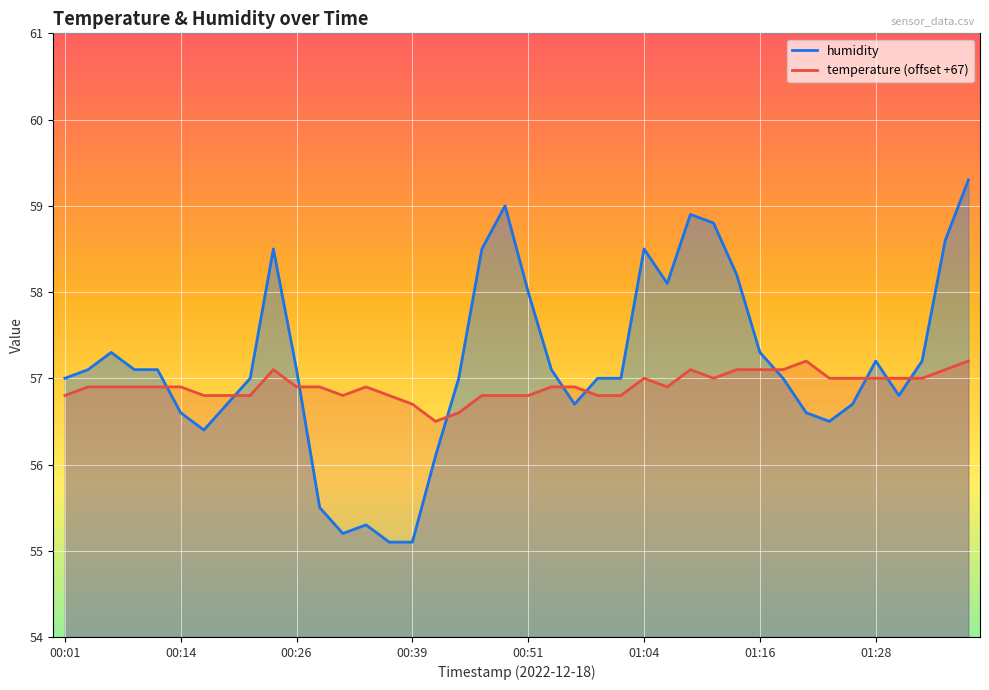

True or false: humidity has a value of 74.7 at 01:21.

False